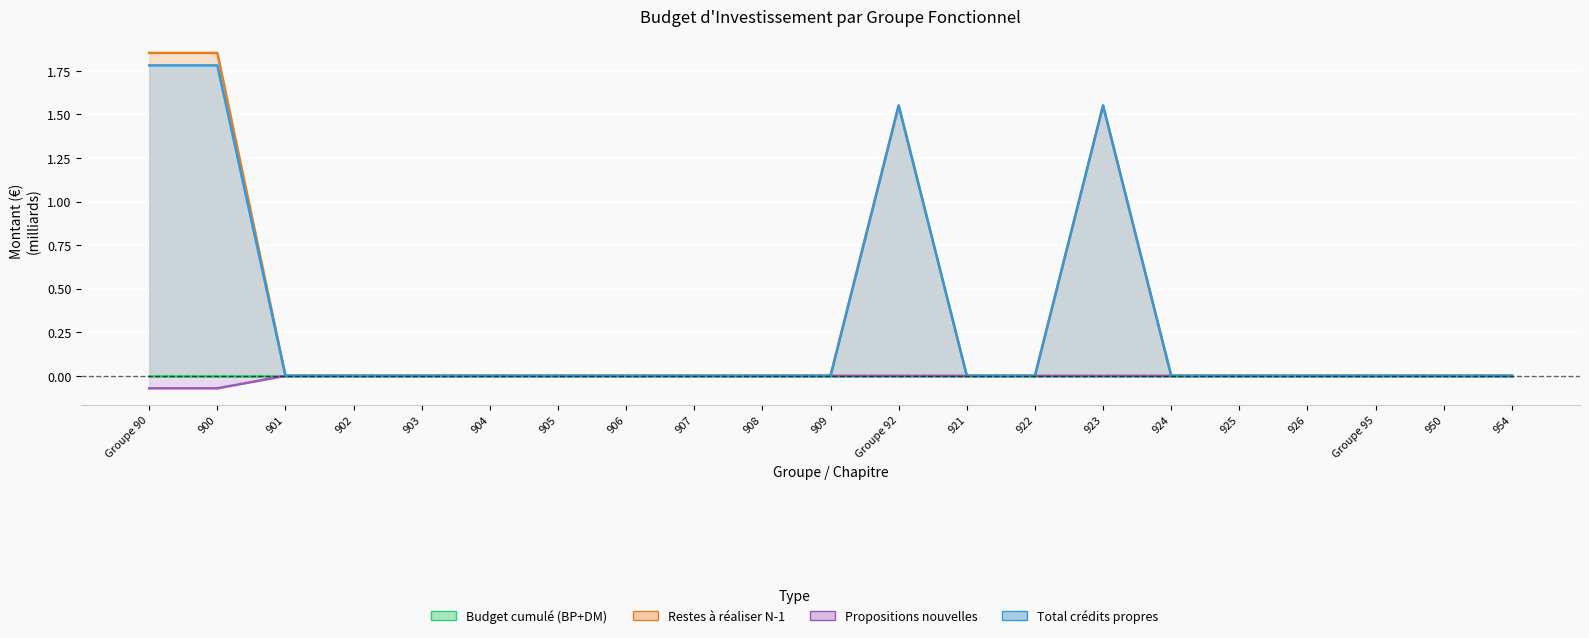

Where is Restes à réaliser N-1 nearest to the value 0?

901